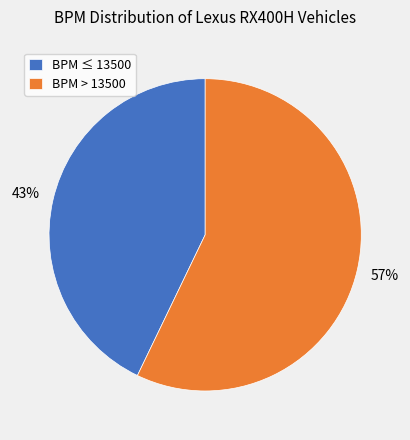

Combined, do BPM ≤ 13500 and BPM > 13500 account for over 50%?

Yes